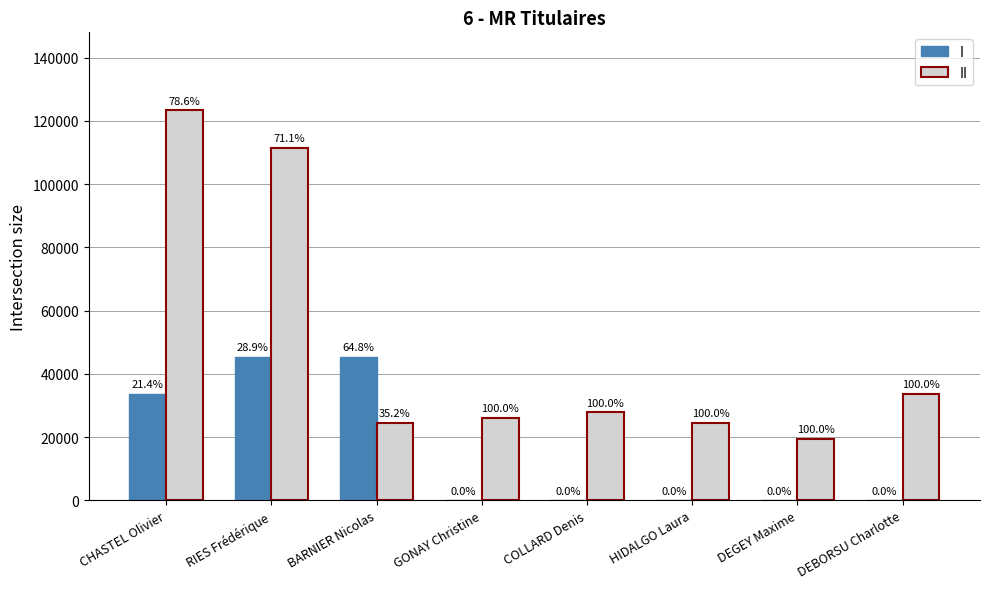

How many groups of bars are there?

8